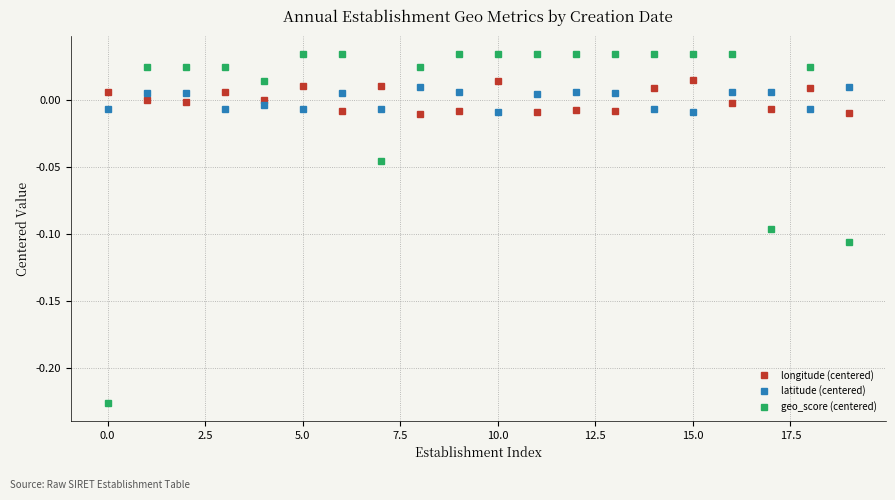

True or false: longitude (centered) has more than 1 interior local peaks.

True